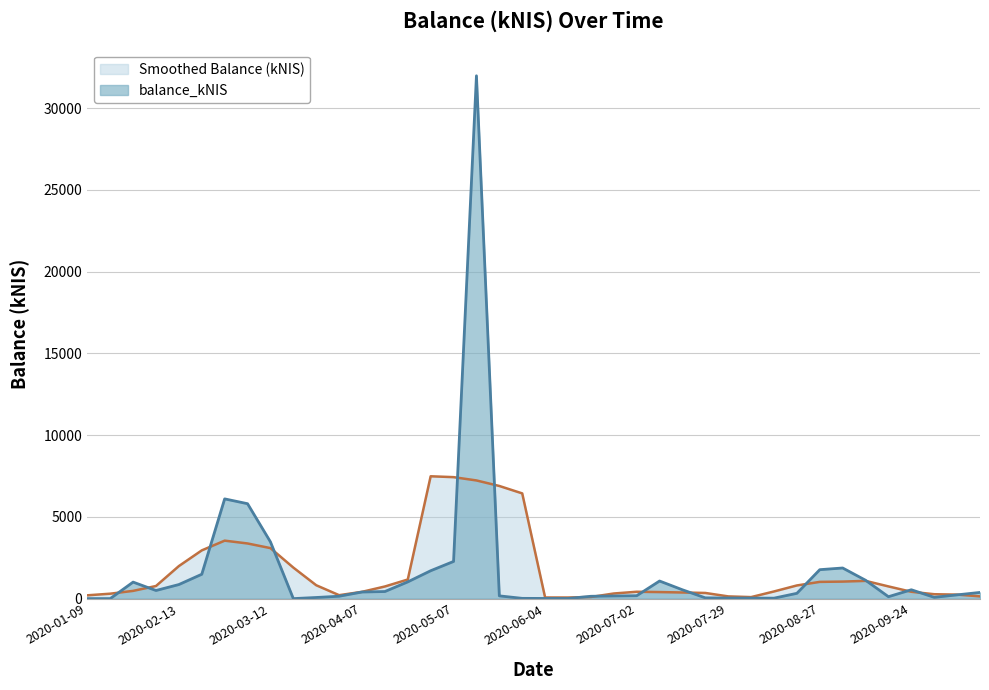

What is the value of the 17th point from the left?

2273.3